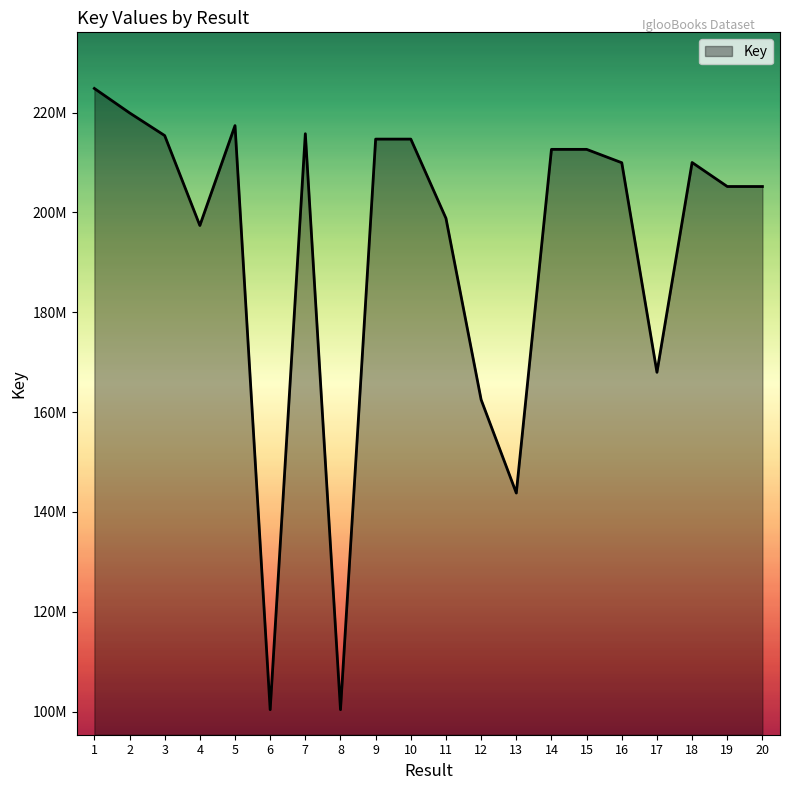

Where is the first local maximum?

5